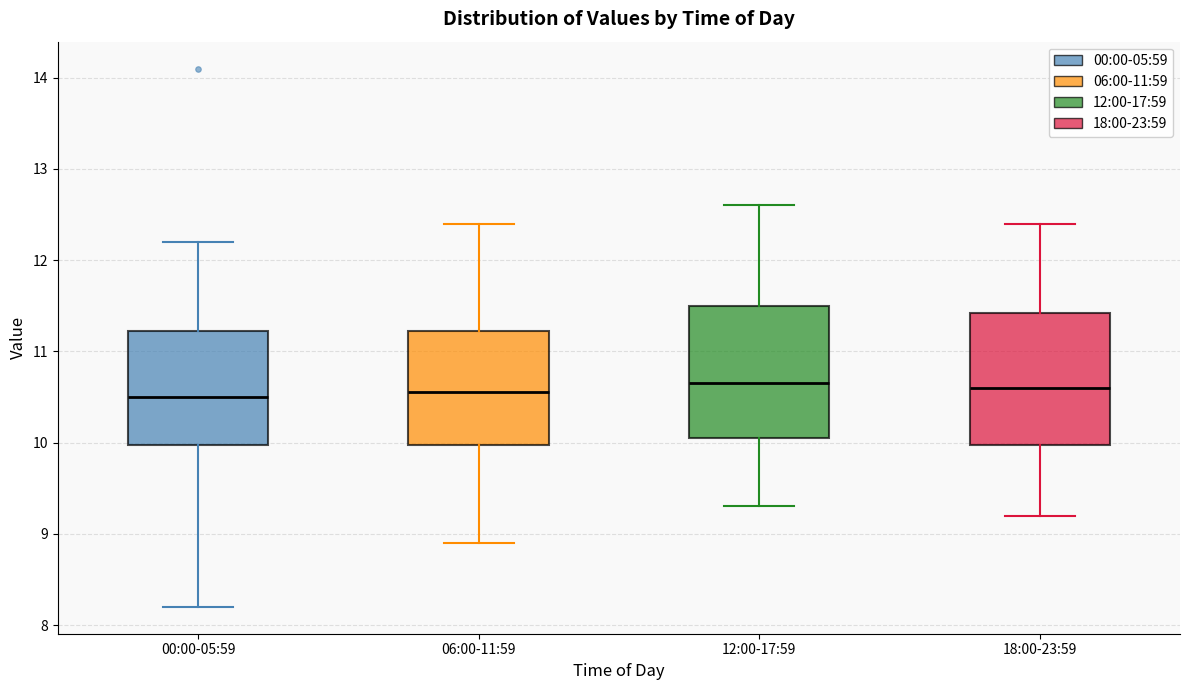

Reading left to right, read every box against the y-axis: the position of its median line, the range the box covers, and the ends of its whiskers. The values are not printed on the chart, so give them approximately, as read against the axis.

00:00-05:59: median 10.5, box 10.0 to 11.2, whiskers 8.2 to 12.2
06:00-11:59: median 10.6, box 10.0 to 11.2, whiskers 8.9 to 12.4
12:00-17:59: median 10.7, box 10.1 to 11.5, whiskers 9.3 to 12.6
18:00-23:59: median 10.6, box 10.0 to 11.4, whiskers 9.2 to 12.4